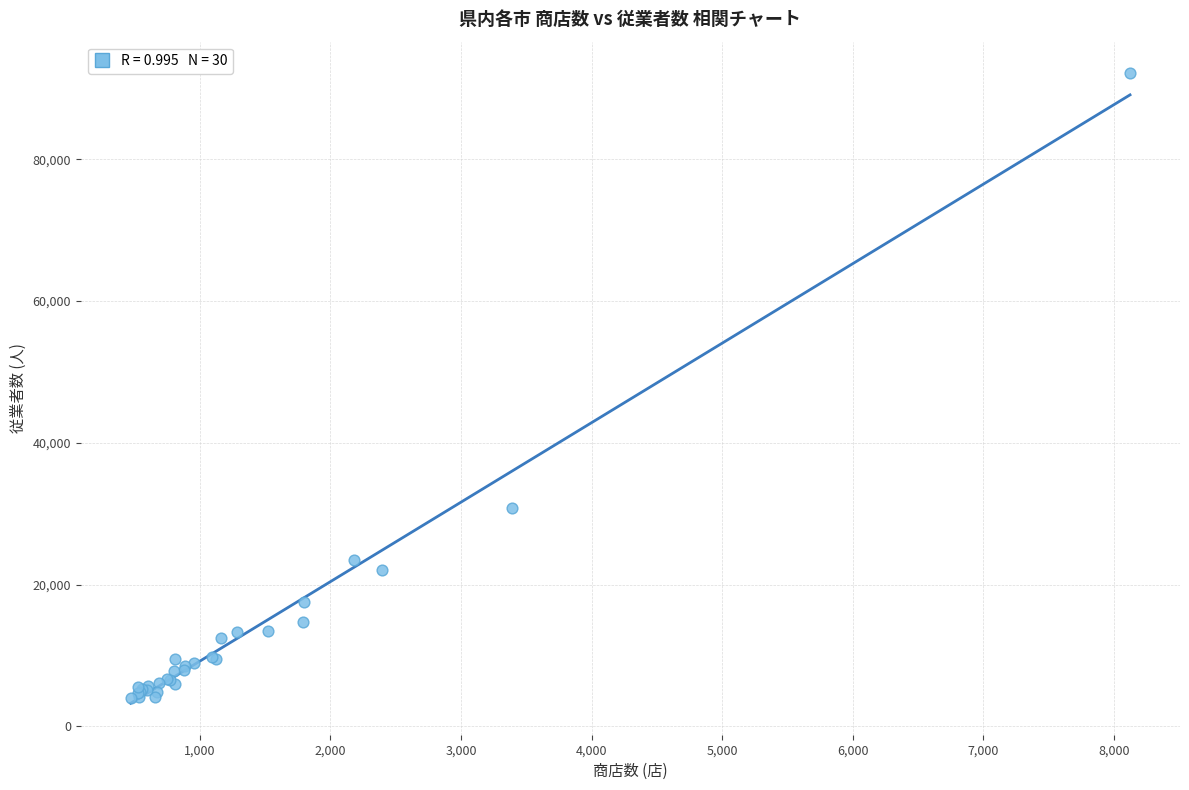

What Y value in the scatter plot is closest to 48088?

30842